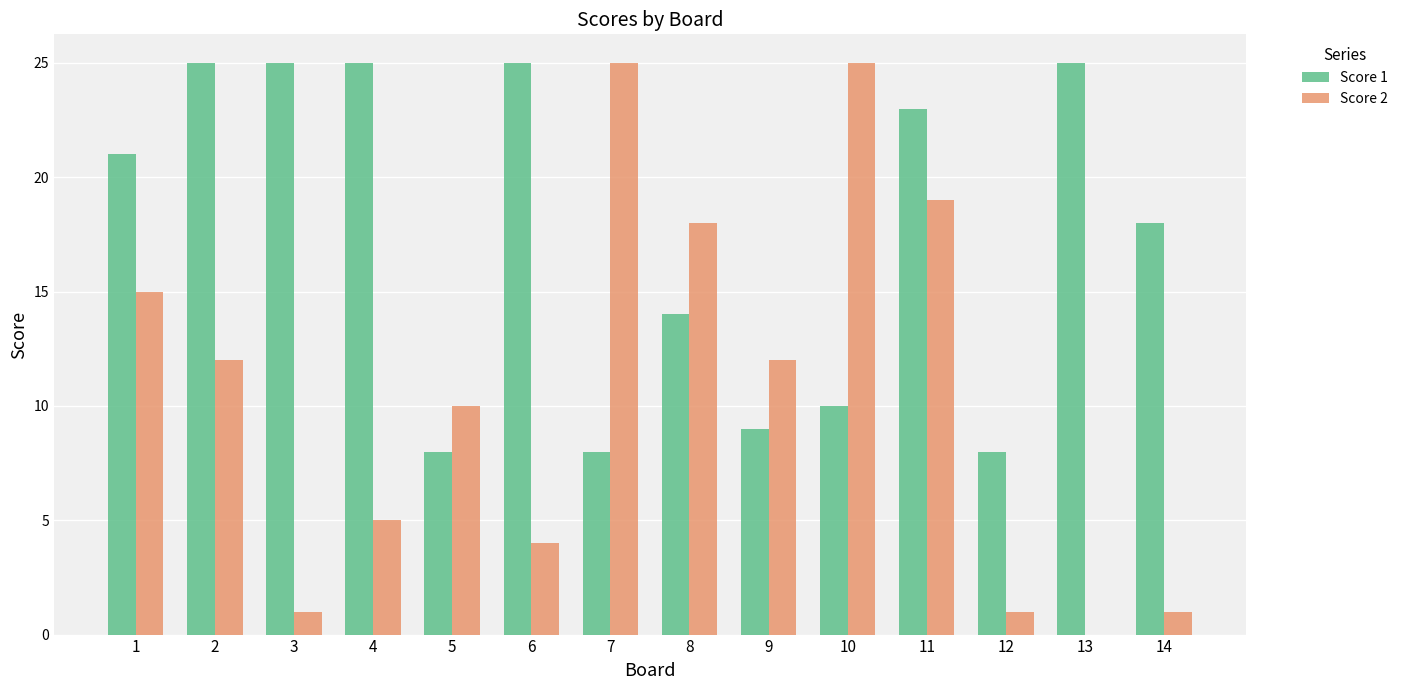

What is the spread (max minus min) of values at 10?

15